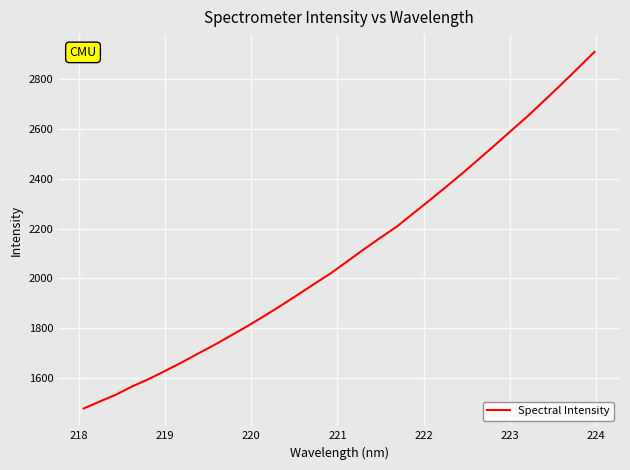

What is the difference between the maximum and minimum values?

1432.5